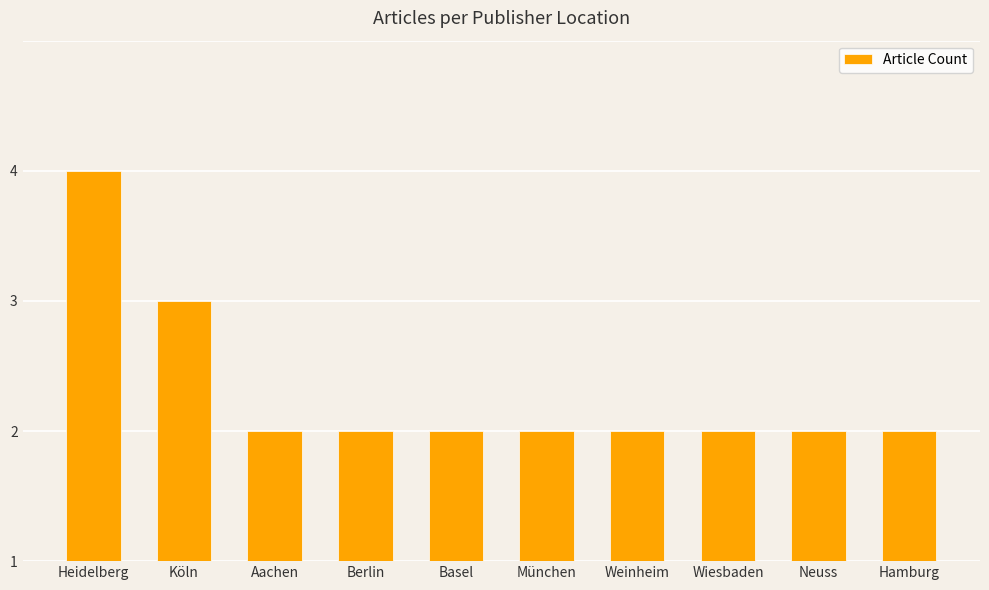

What is the label of the 2nd bar from the left?

Köln